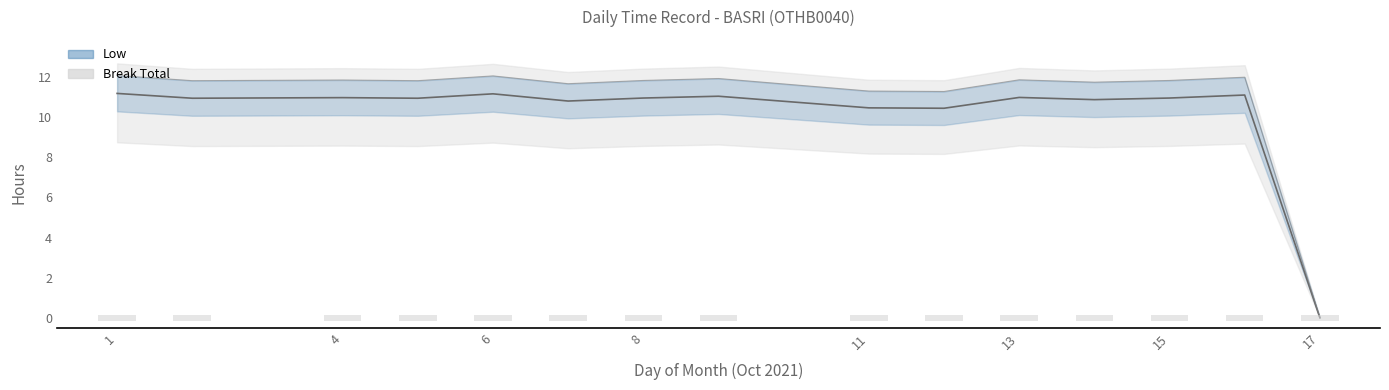

Which series has the largest total across all categories?

Low